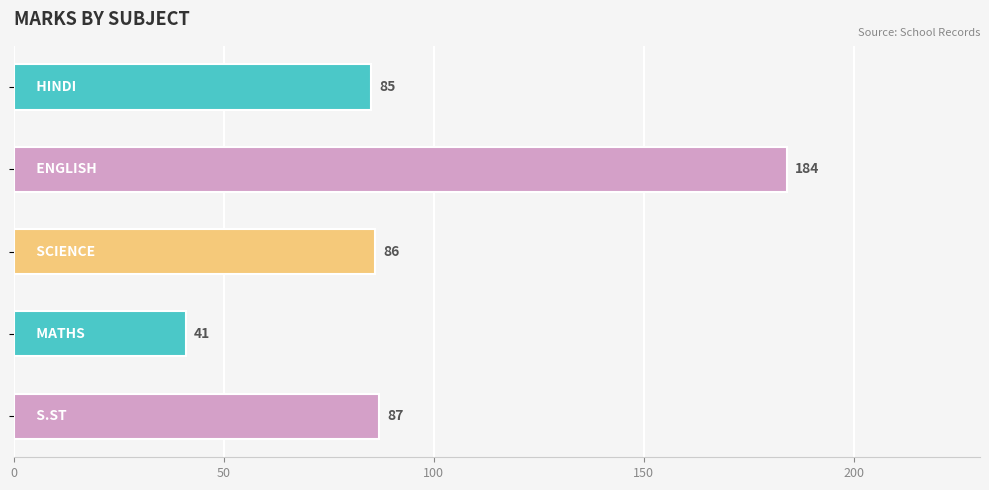

What is the difference between the maximum and minimum values?

143